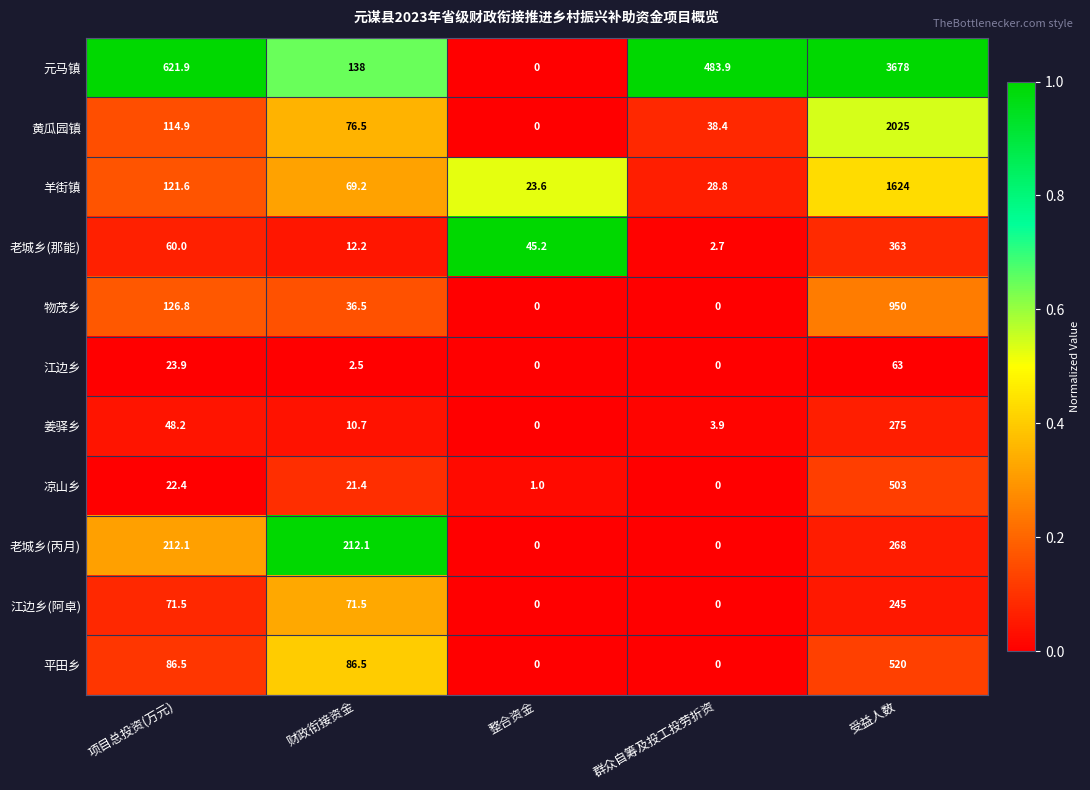

True or false: 元马镇 has a value of 1010.1 at 项目总投资(万元).

False